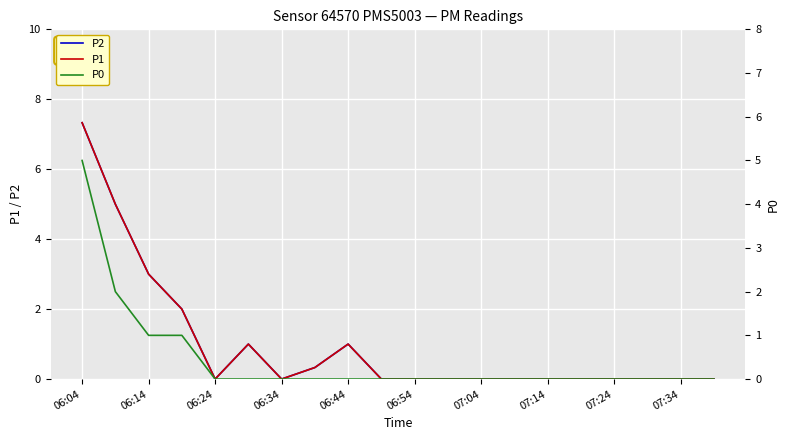

What is the average value of the P2 series?

1.0